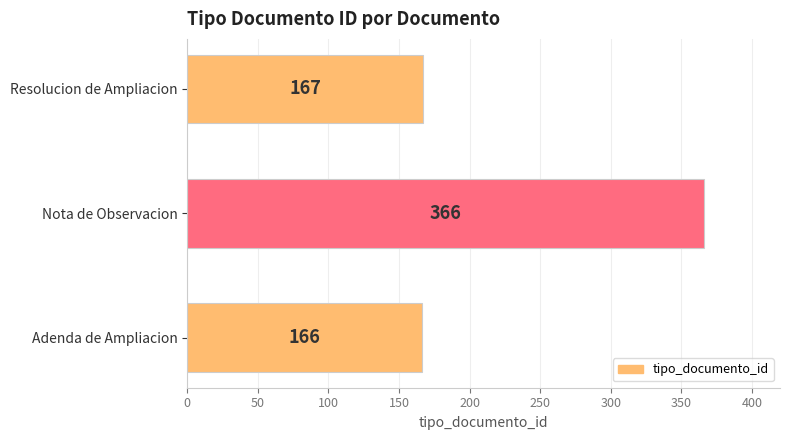

Reading top to bottom, extract all data points from this chart.

167	366	166